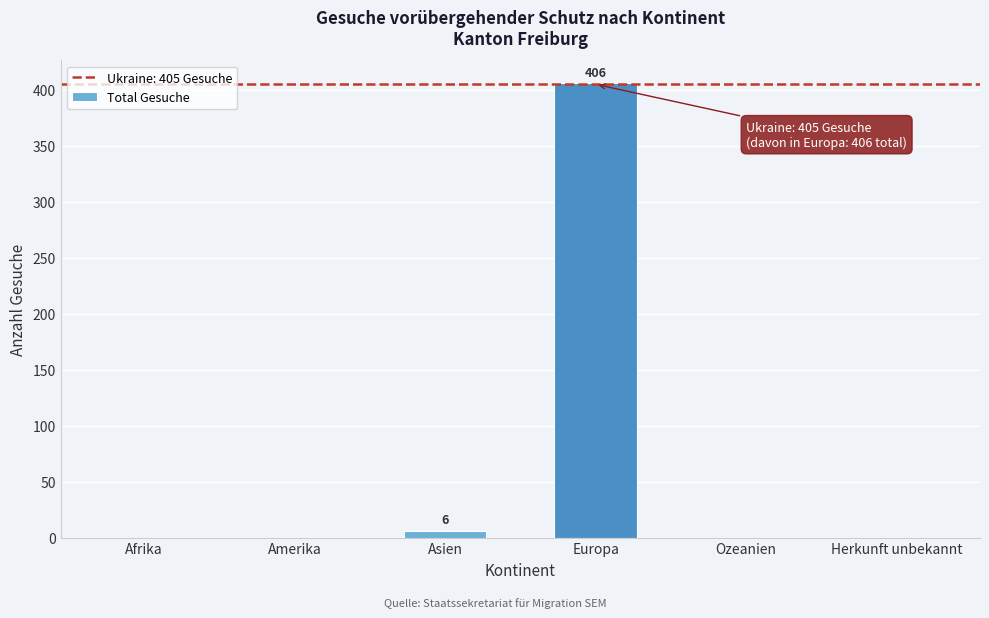

Reading right to left, transcribe all the data shown in this chart.

Herkunft unbekannt=0	Ozeanien=0	Europa=406	Asien=6	Amerika=0	Afrika=0